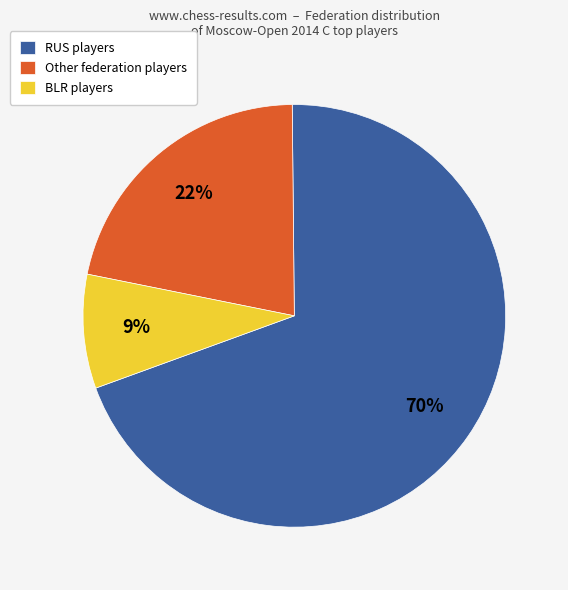

How many slices are in this pie chart?

3